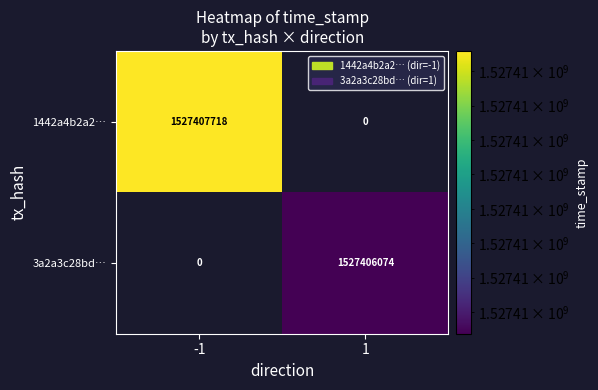

At how many categories does at least one series exceed 189765437?

2